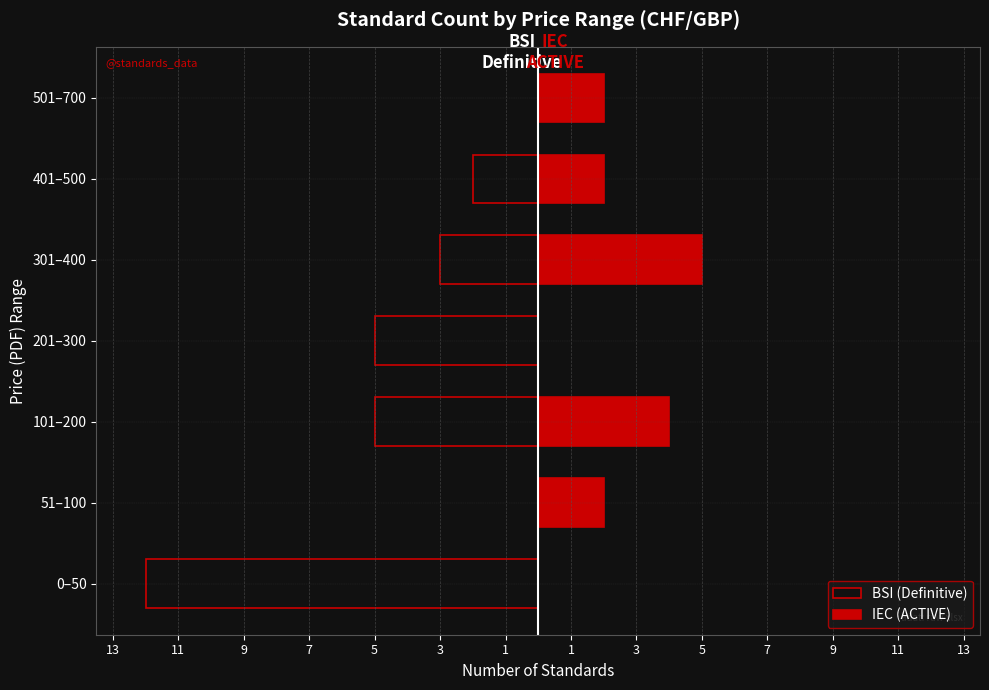

What is the approximate value of IEC (ACTIVE) at 301–400?

5